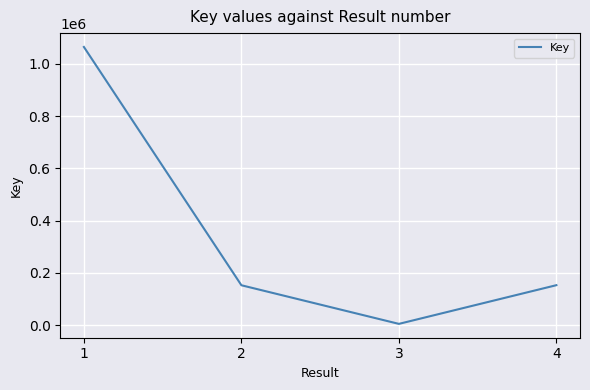

Which category has the highest value across all series?

1